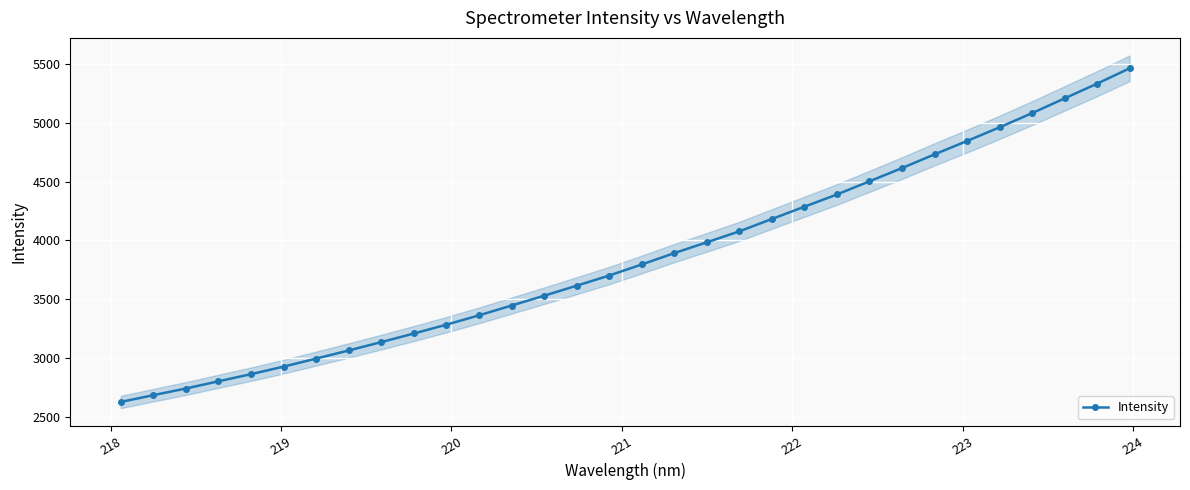

What is the value of the Intensity point at the 24th from the left?

4504.0